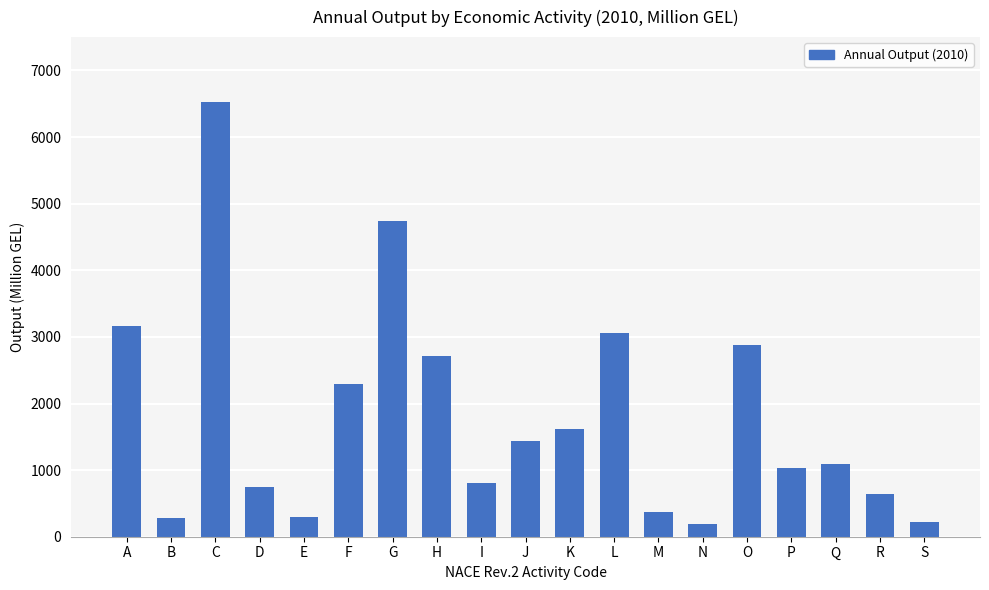

Between Q and L, which is larger?

L